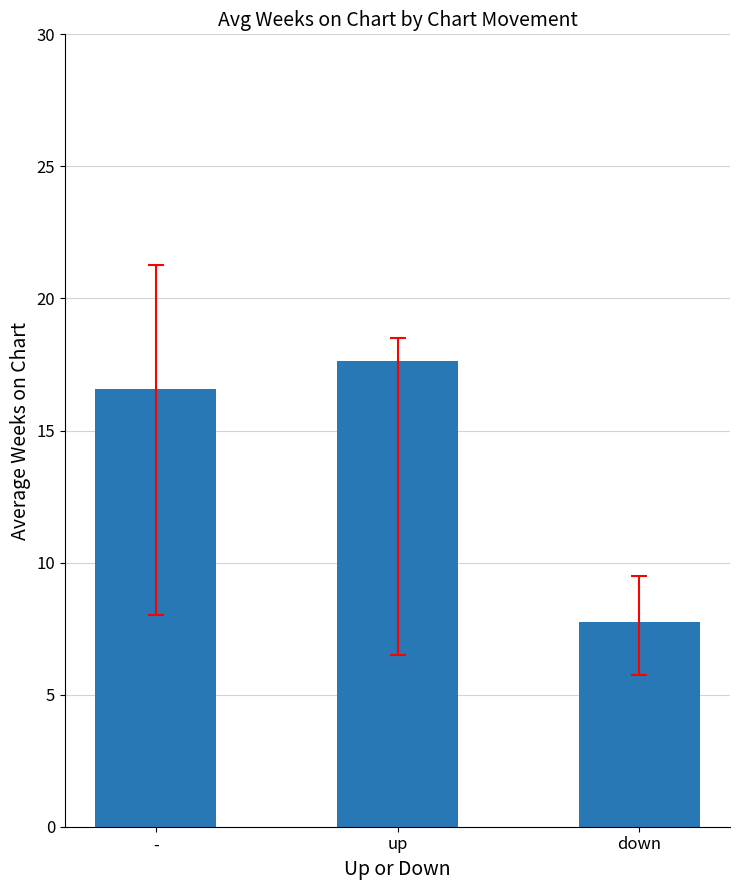

What is the difference between the maximum and minimum values?

9.9